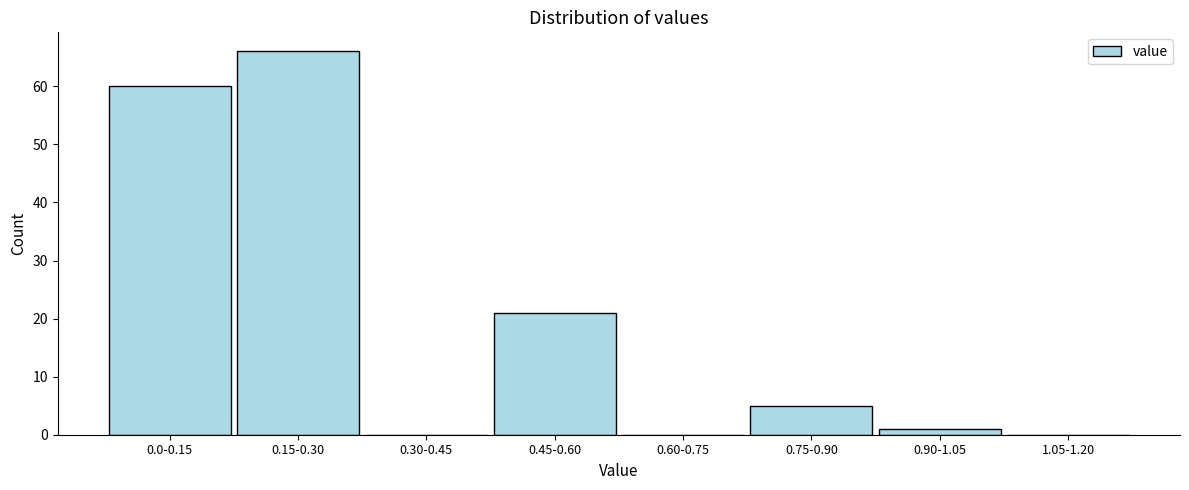

Reading left to right, list all the values displayed in this chart.

0.0-0.15=60	0.15-0.30=66	0.30-0.45=0	0.45-0.60=21	0.60-0.75=0	0.75-0.90=5	0.90-1.05=1	1.05-1.20=0